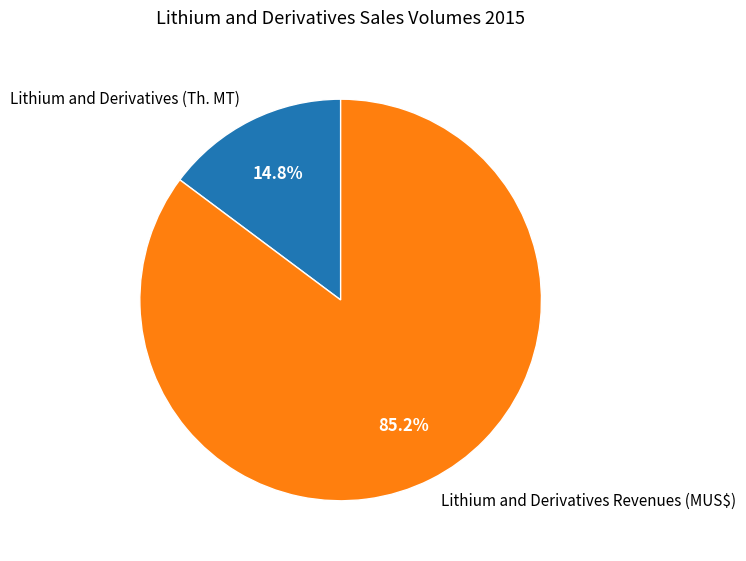

How much of the chart is everything except Lithium and Derivatives (Th. MT)?

85.2%